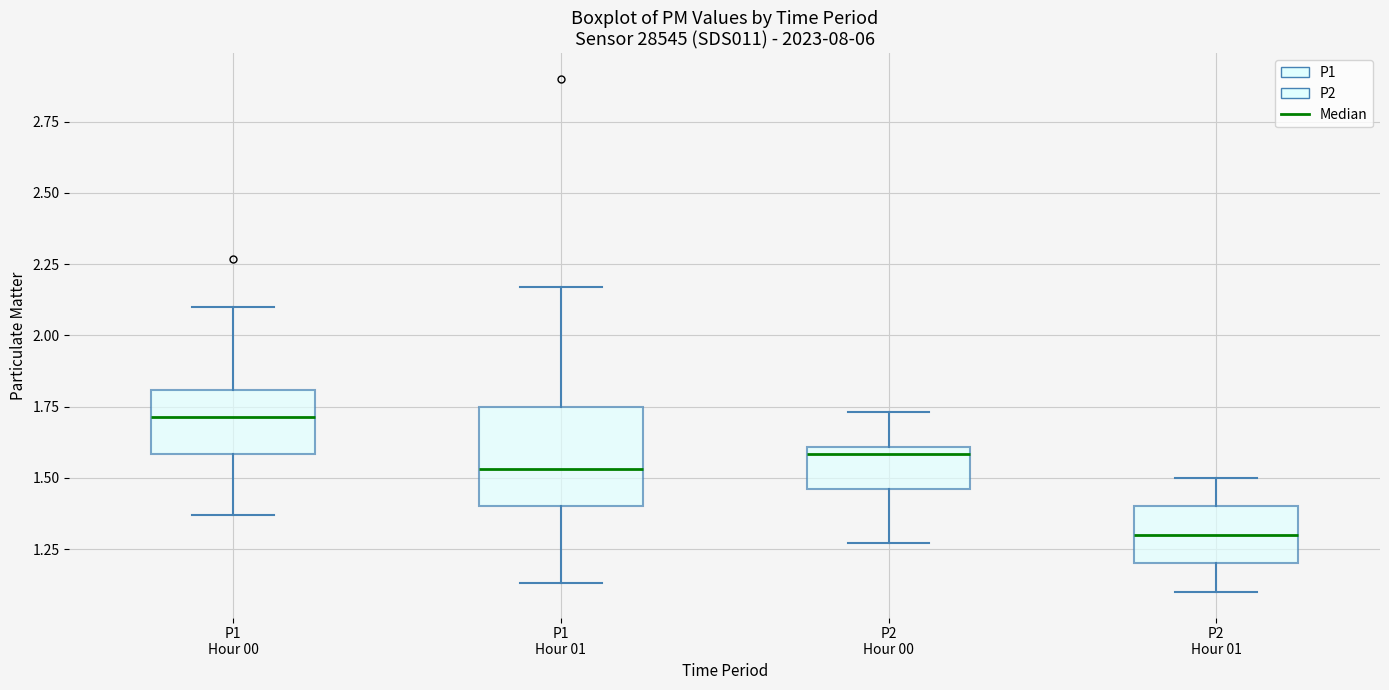

Which box's median line is the highest?

P1 Hour 00